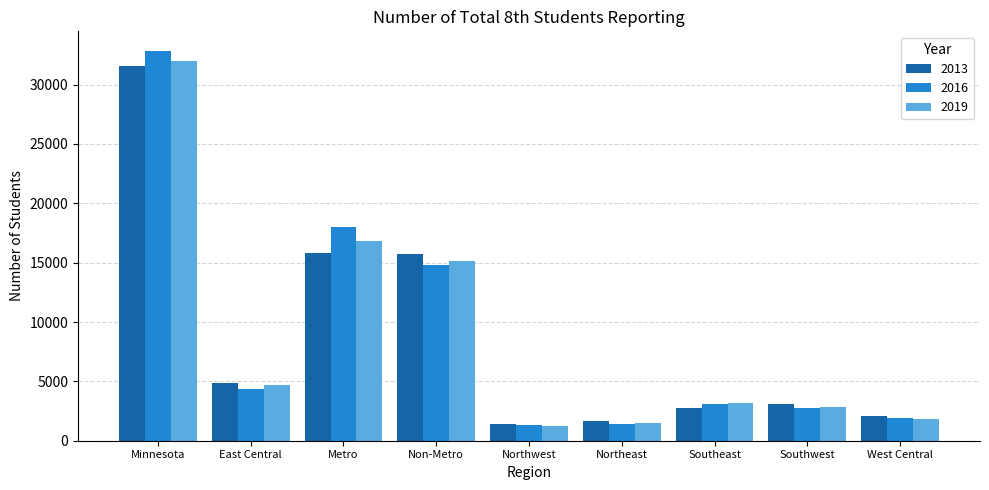

Is it true that 2019 equals 15183 at Non-Metro?

True